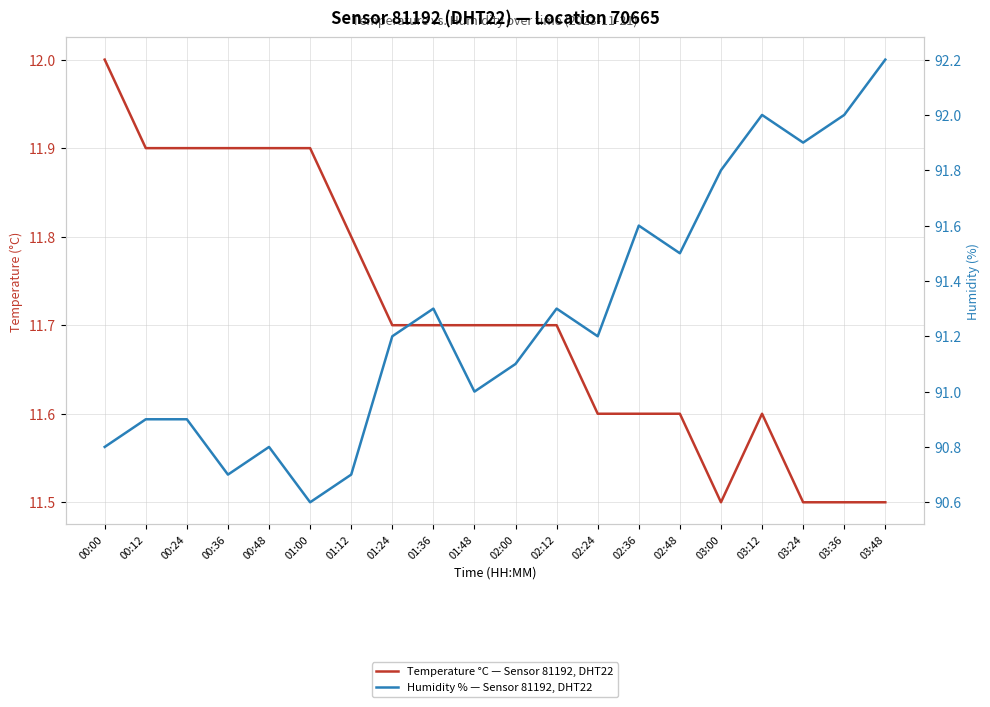

Count the Temperature °C — Sensor 81192, DHT22 values in the range 11 to 12.

20